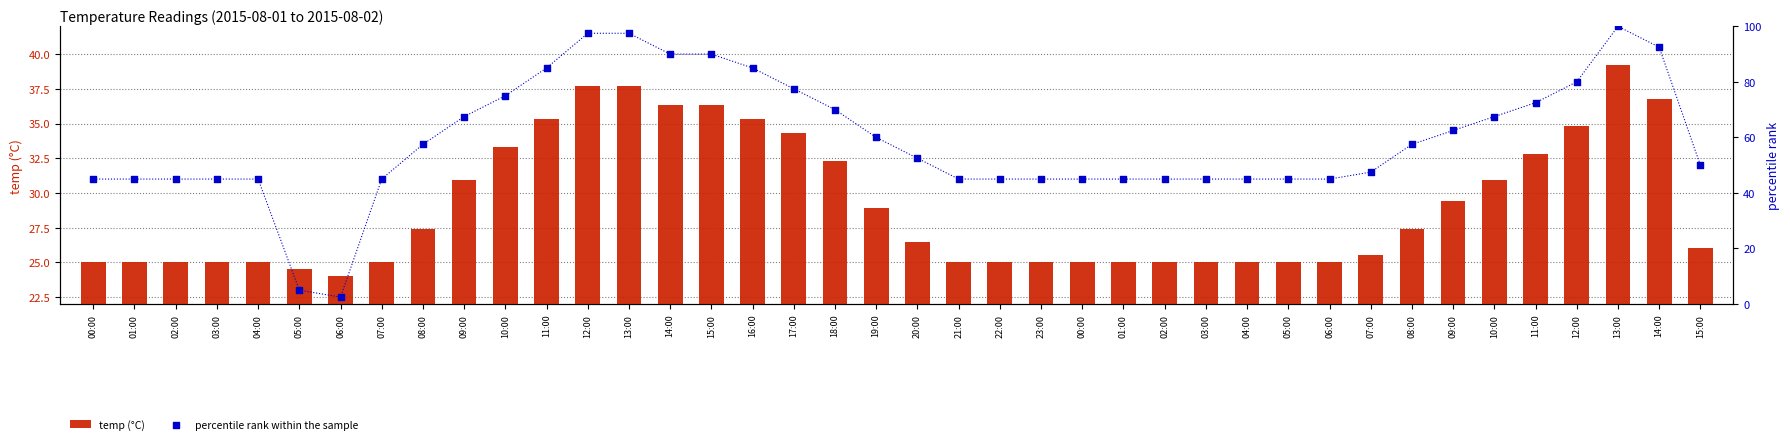

At how many categories does at least one series exceed 36?

38